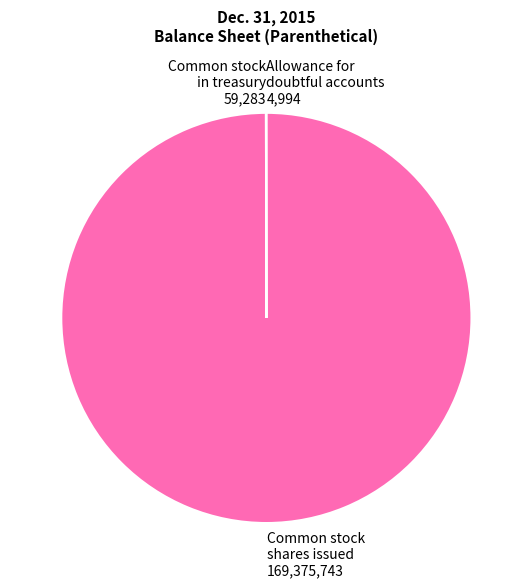

Which slice is the largest?

Common stock shares issued 169,375,743